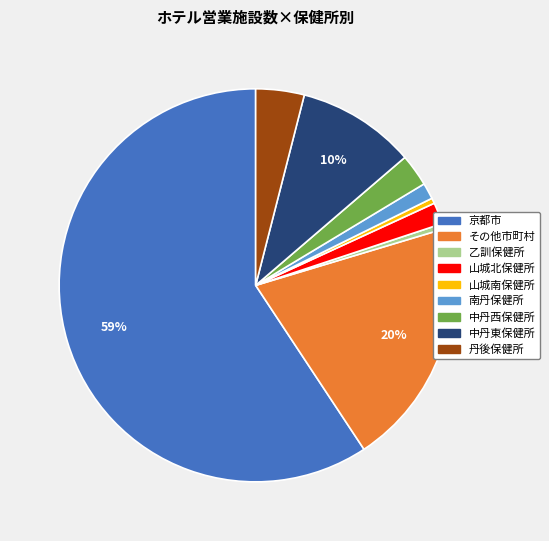

Count the number of slices in the pie.

9